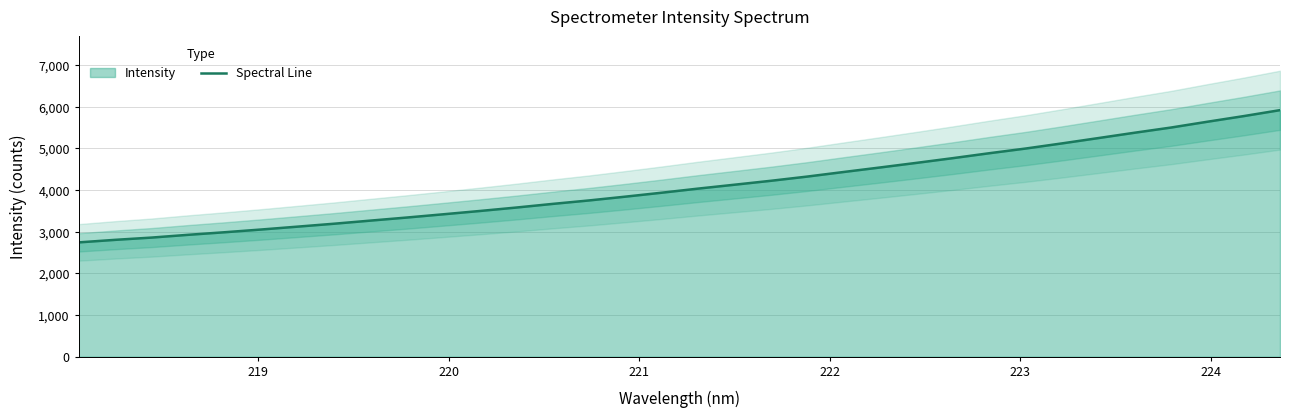

What is the difference between the maximum and minimum values?

3173.4